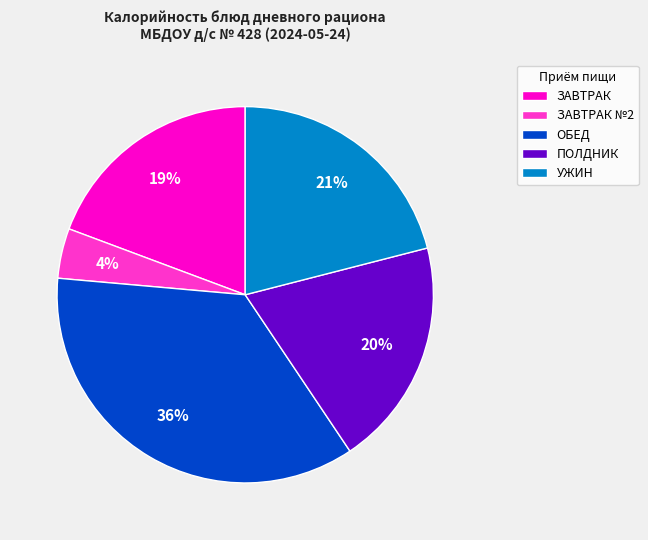

Count the number of slices in the pie.

5